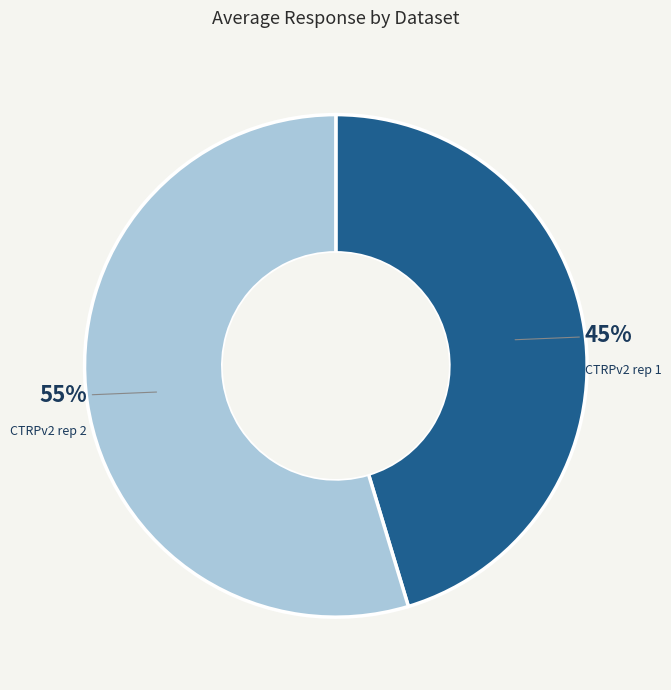

To the nearest percent, what is the average slice percentage?

50%